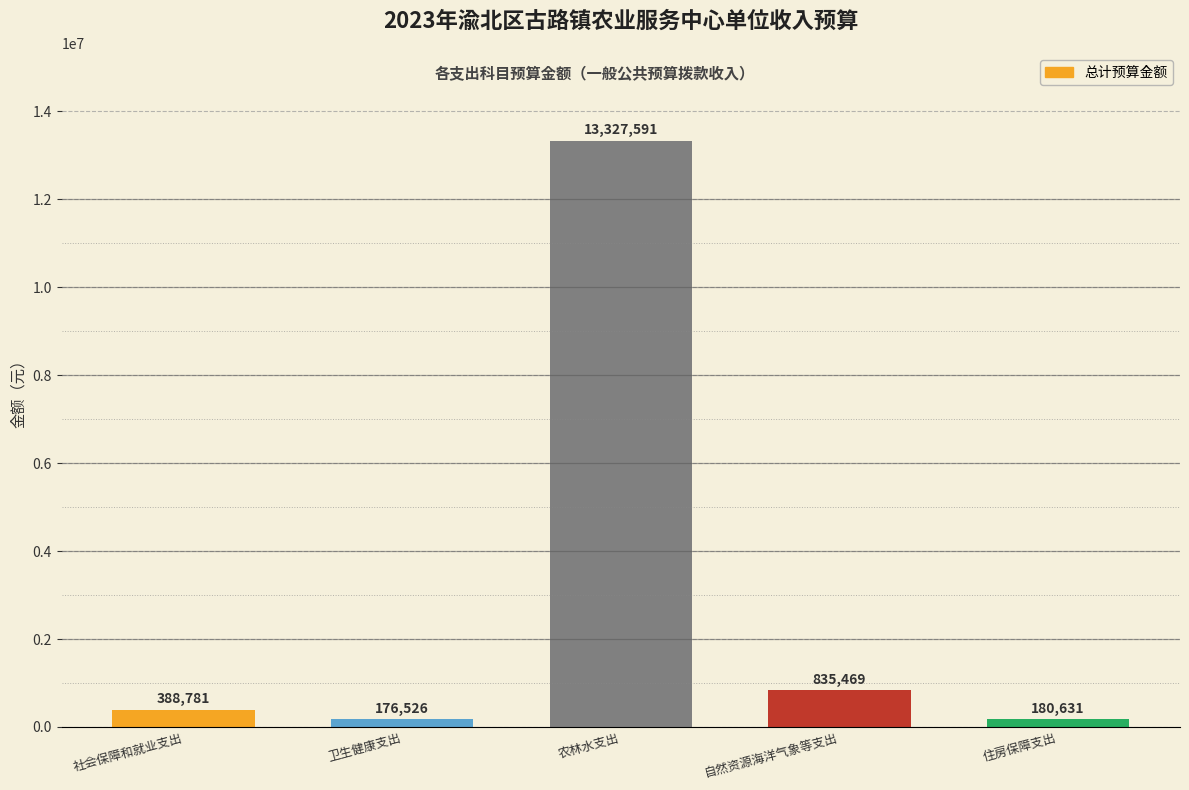

Which has a higher value, 自然资源海洋气象等支出 or 社会保障和就业支出?

自然资源海洋气象等支出